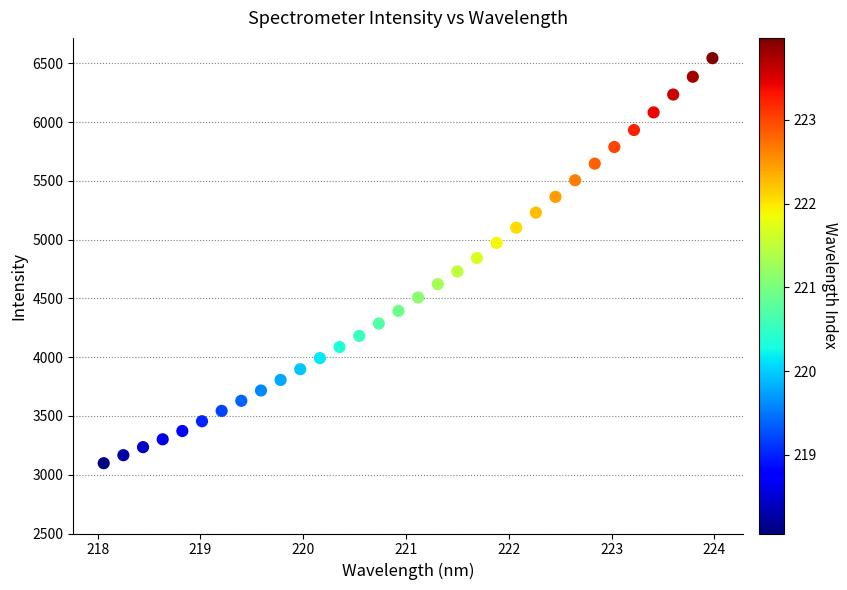

What is the range of X values (max minus min)?

5.9